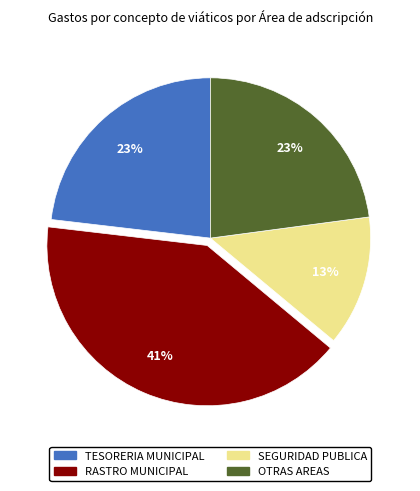

To the nearest percent, what is the combined percentage of OTRAS AREAS and TESORERIA MUNICIPAL?

46%